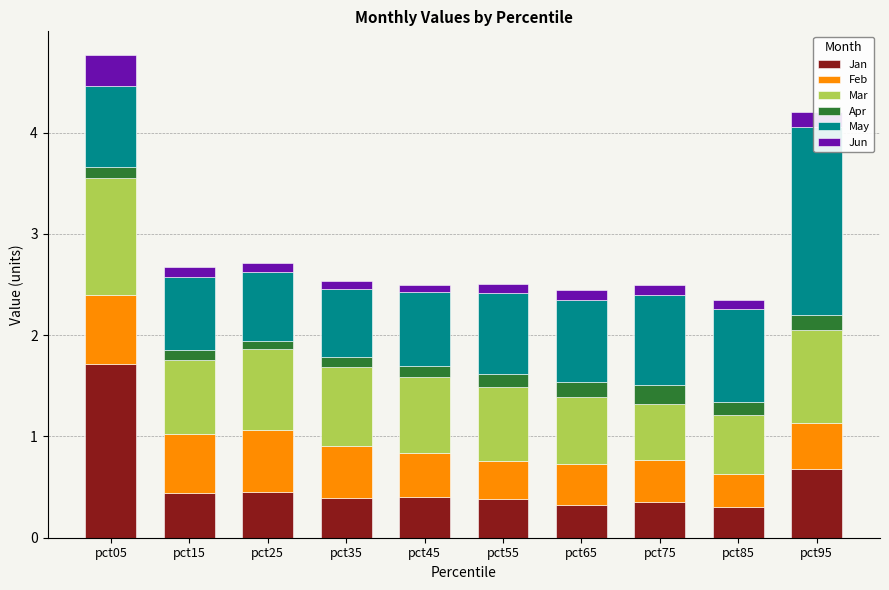

Which category has the lowest value in the Jan series?

pct85